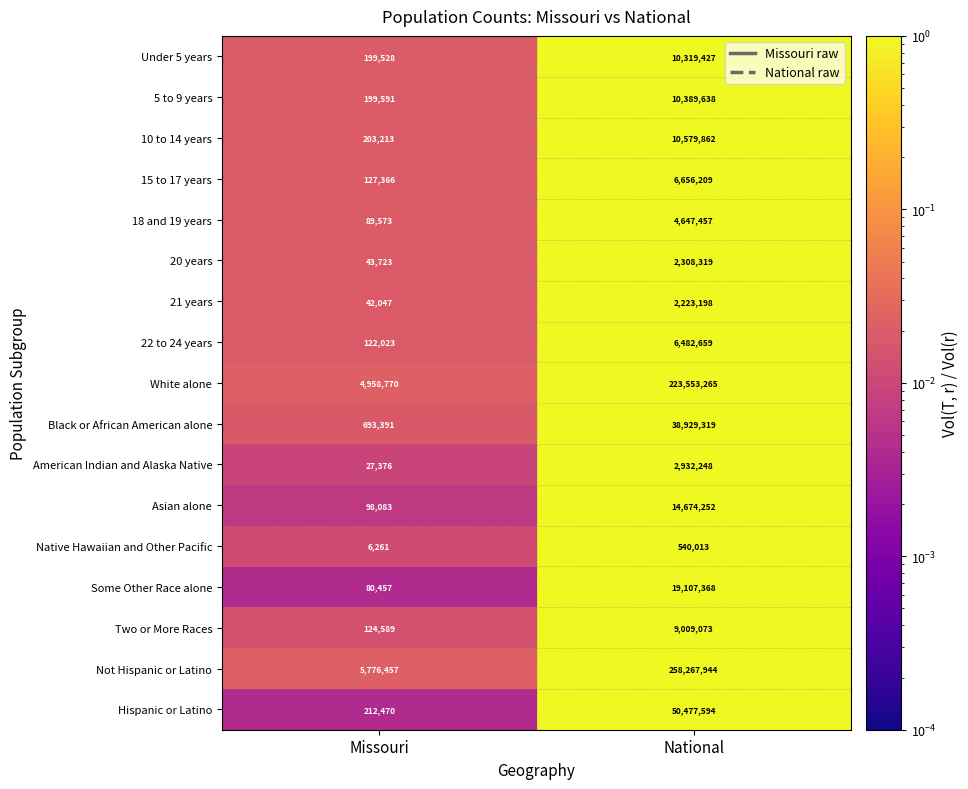

What is the total value across all series at National?

671097845